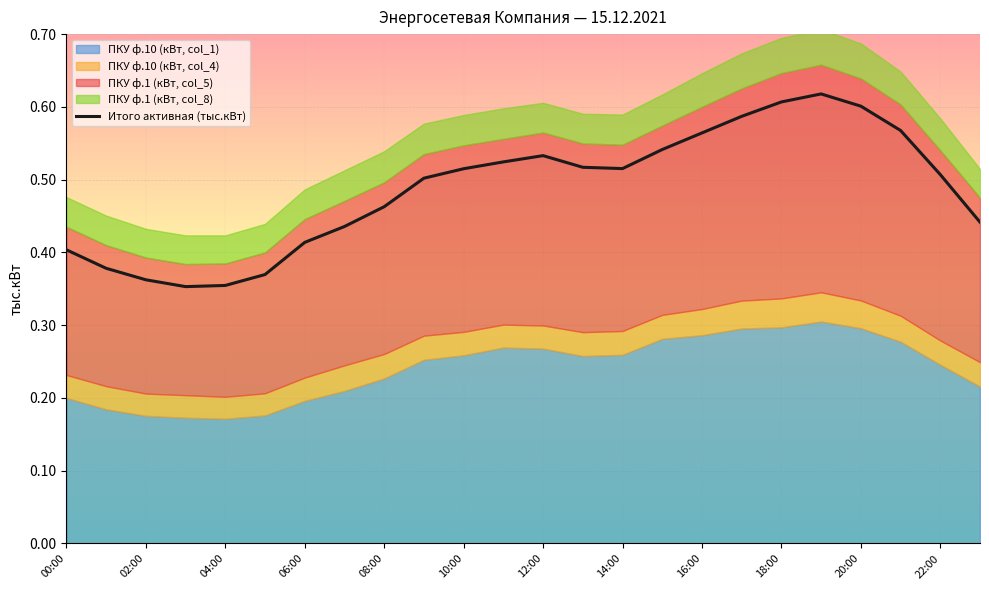

True or false: Итого активная (тыс.кВт) has a value of 0.9 at 16:00.

False